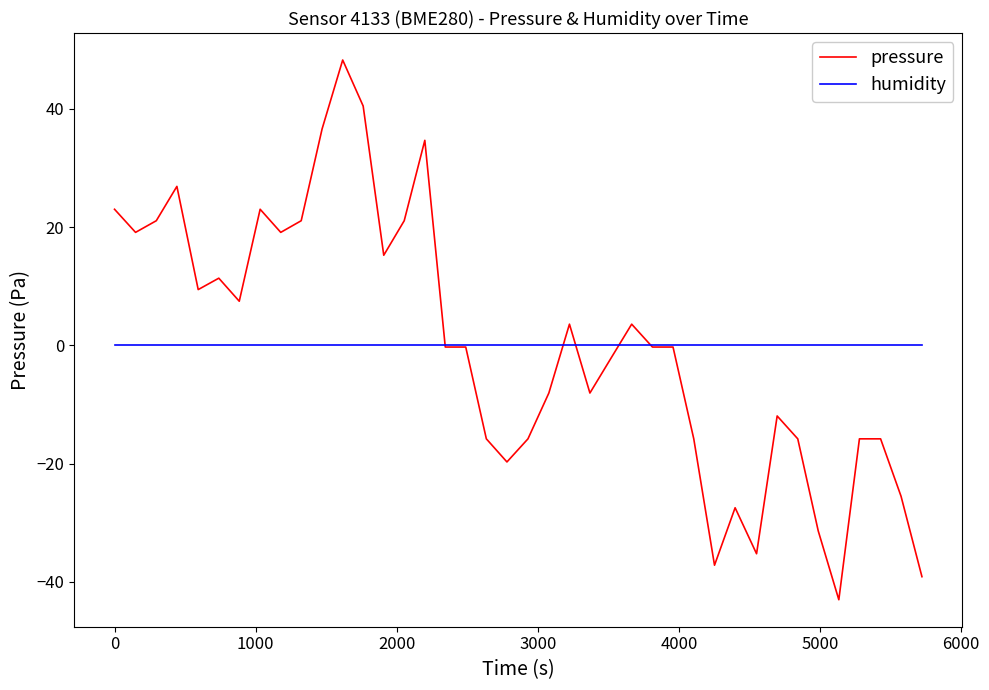

Reading right to left, what are all the values shown in this chart?

pressure: -39.1	-25.5	-15.8	-15.8	-43.0	-31.4	-15.8	-11.9	-35.3	-27.5	-37.2	-15.8	-0.3	-0.3	3.6	-2.2	-8.1	3.6	-8.1	-15.8	-19.7	-15.8	-0.3	-0.3	34.7	21.1	15.2	40.5	48.3	36.6	21.1	19.1	23.0	7.5	11.4	9.4	26.9	21.1	19.1	23.0
humidity: 0.0	0.0	0.0	0.0	0.0	0.0	0.0	0.0	0.0	0.0	0.0	0.0	0.0	0.0	0.0	0.0	0.0	0.0	0.0	0.0	0.0	0.0	0.0	0.0	0.0	0.0	0.0	0.0	0.0	0.0	0.0	0.0	0.0	0.0	0.0	0.0	0.0	0.0	0.0	0.0